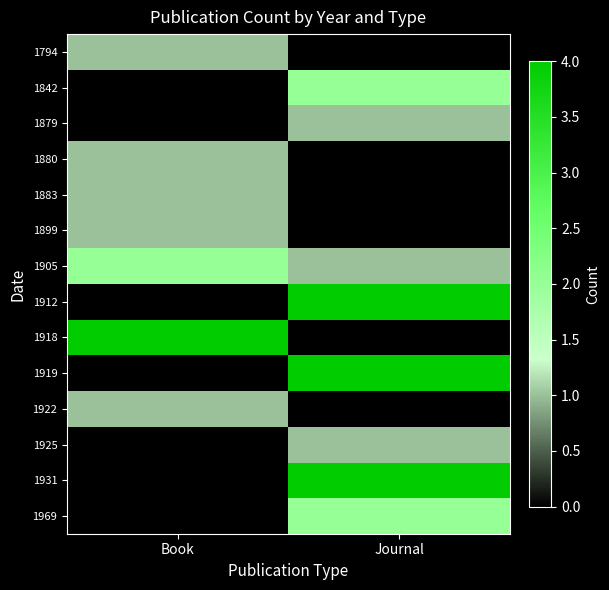

Reading left to right, list all the values displayed in this chart.

1794: Book=1	Journal=0
1842: Book=0	Journal=2
1879: Book=0	Journal=1
1880: Book=1	Journal=0
1883: Book=1	Journal=0
1899: Book=1	Journal=0
1905: Book=2	Journal=1
1912: Book=0	Journal=4
1918: Book=4	Journal=0
1919: Book=0	Journal=4
1922: Book=1	Journal=0
1925: Book=0	Journal=1
1931: Book=0	Journal=4
1969: Book=0	Journal=2